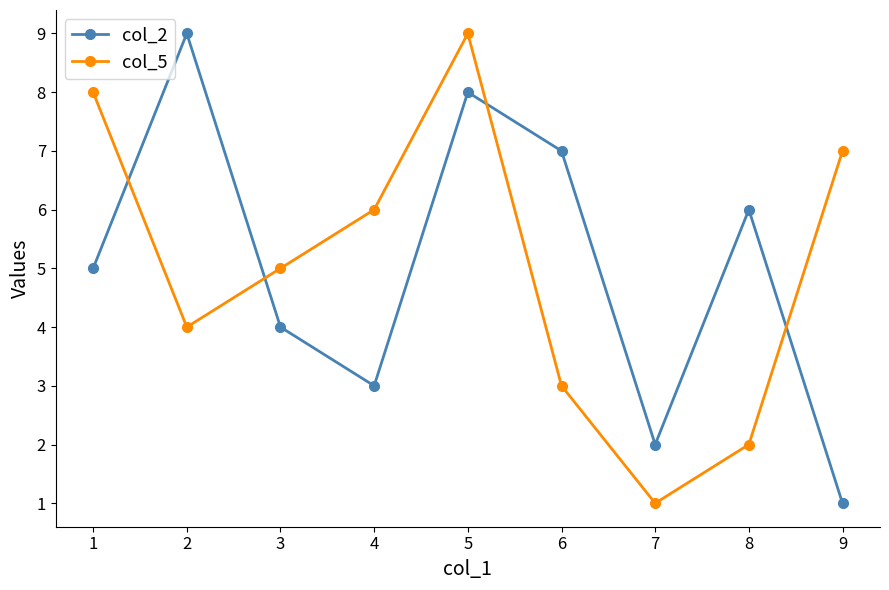

Is it true that col_5 equals 1 at 7?

True